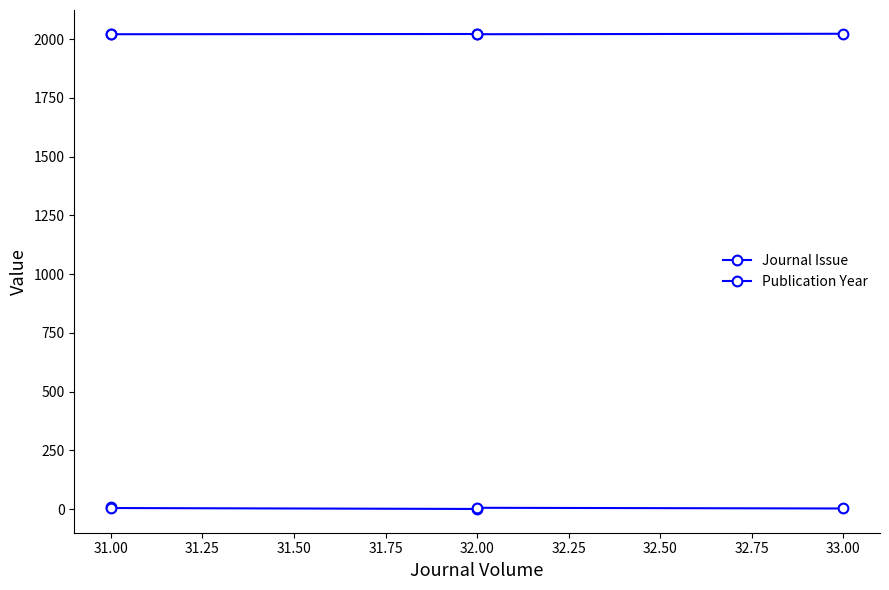

Rank the series at 31.00 from highest to lowest value.

Publication Year, Journal Issue